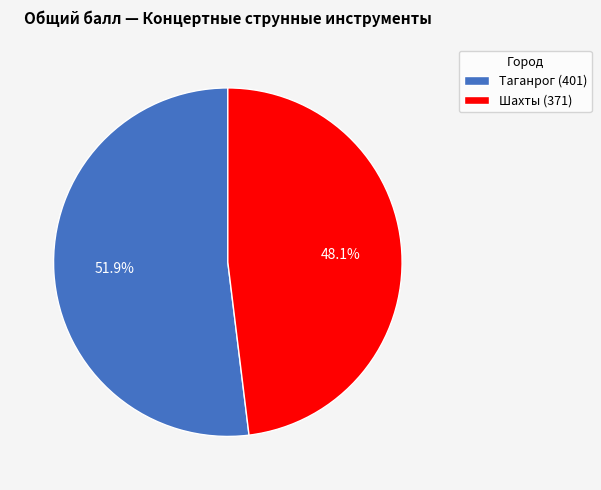

What percentage do Шахты and Таганрог together represent?

100.0%